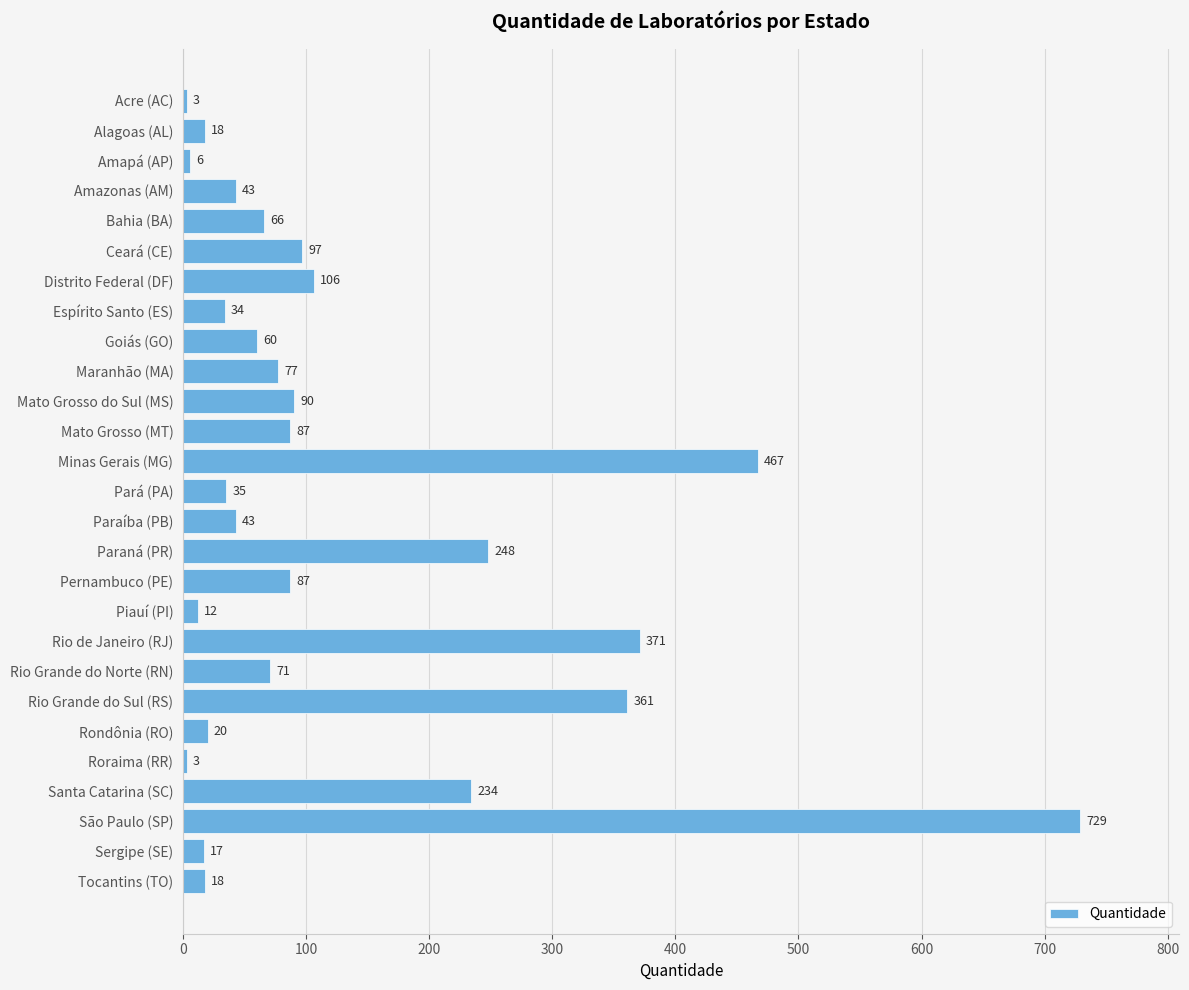

What is the difference between the values at Minas Gerais (MG) and Rio de Janeiro (RJ)?

96